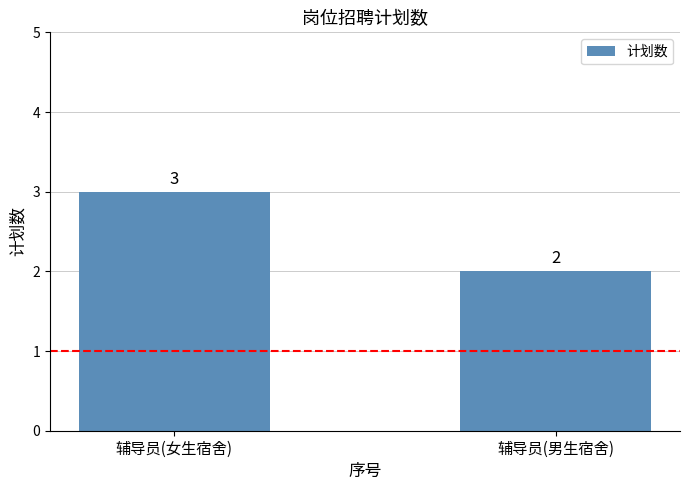

True or false: the data shows 3 at 辅导员(男生宿舍).

False